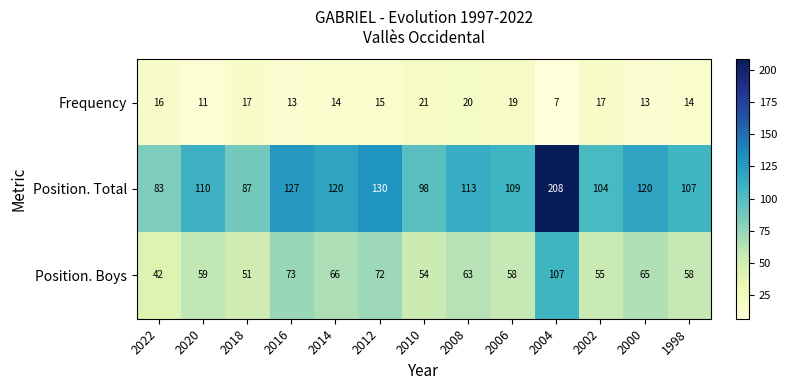

At which category is the sum across all series the highest?

2004